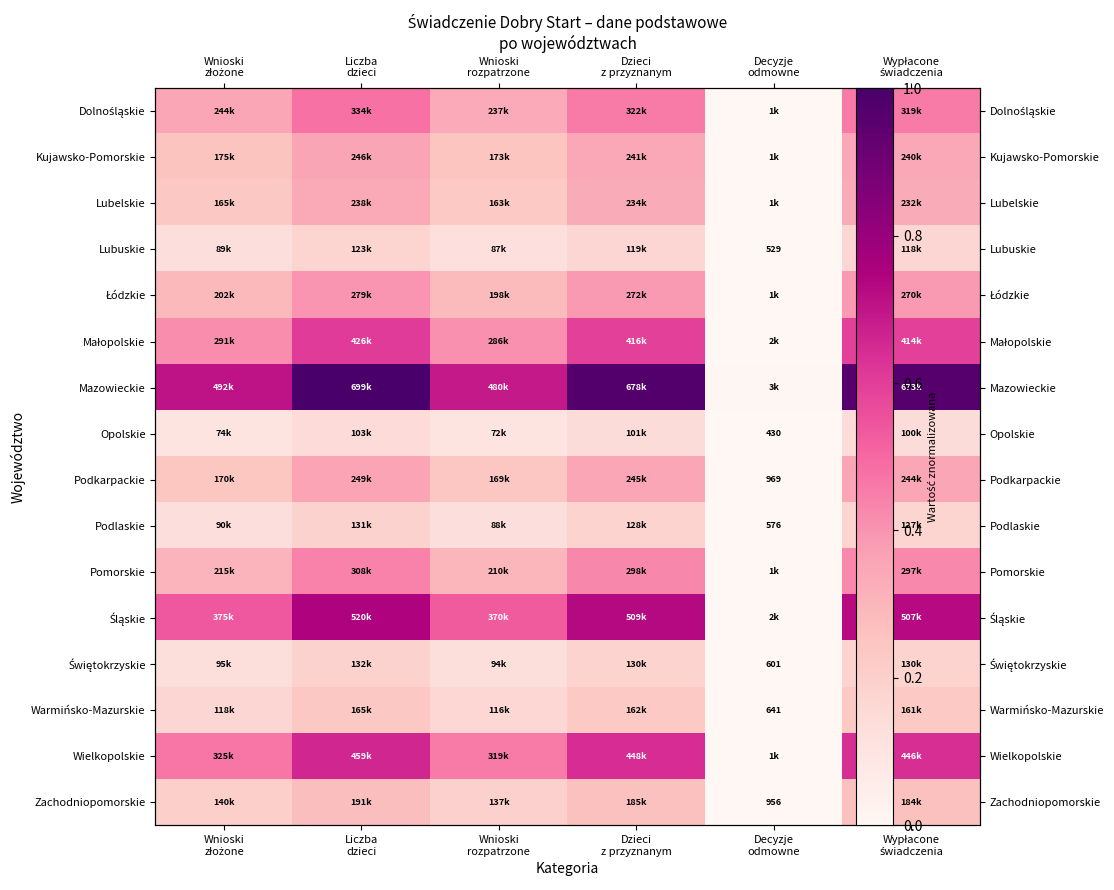

Between Liczba dzieci and Dzieci z przyznanym, which series saw the biggest shift?

Mazowieckie